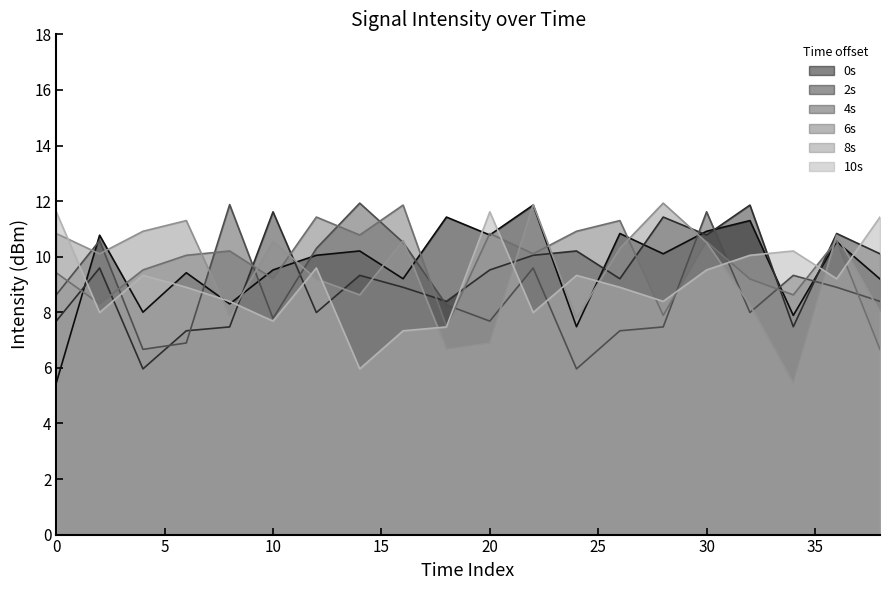

What is the difference between the maximum and minimum values in the 0s series?

6.4